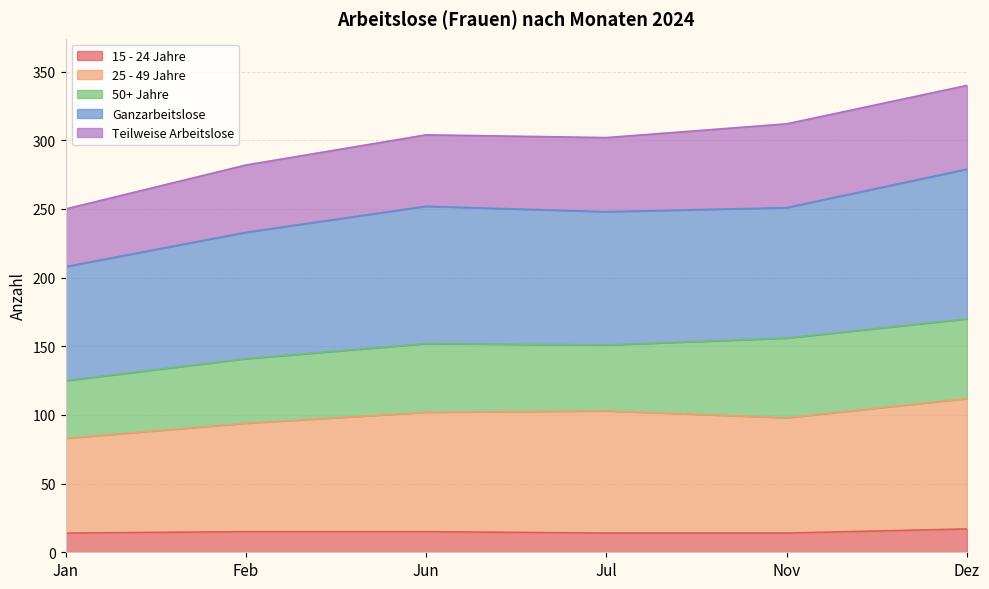

What is the label of the 6th point from the left?

Dez